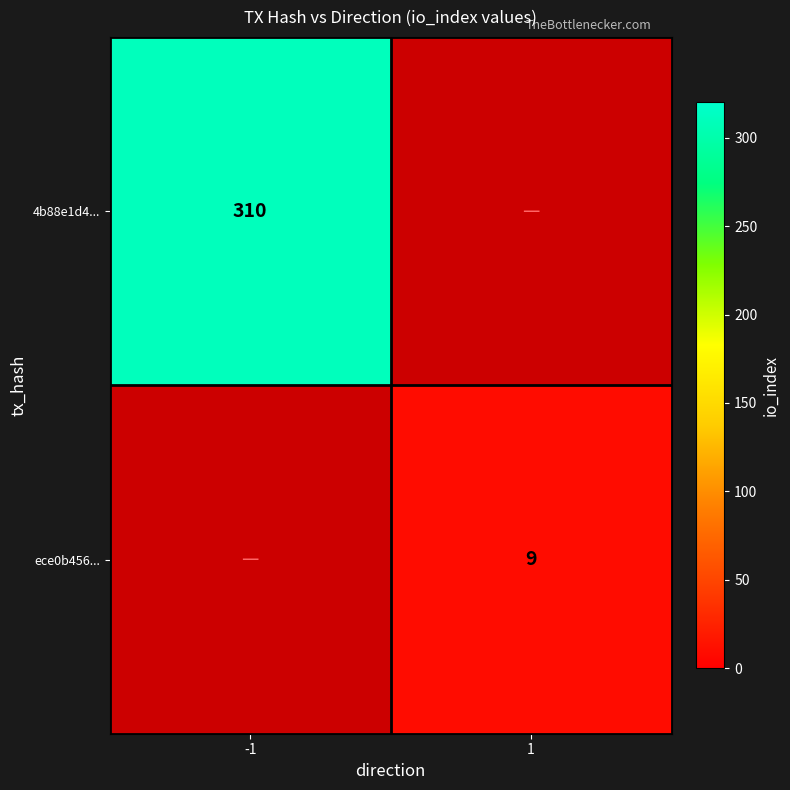

Is the value of 4b88e1d4... at -1 greater than the value of ece0b456... at 1?

Yes